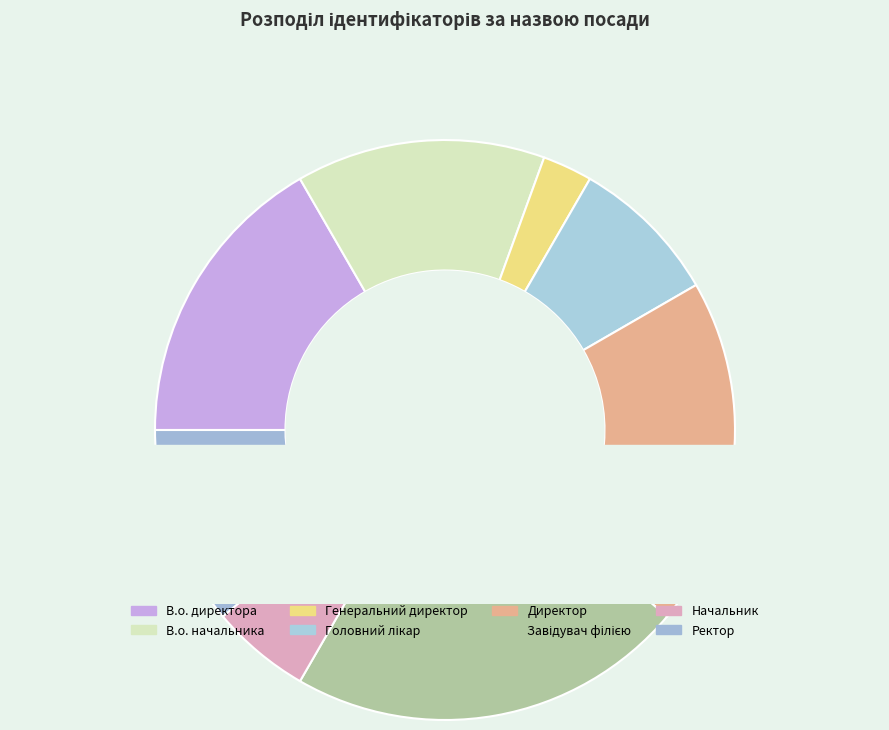

Does Ректор represent more than half of the total?

No